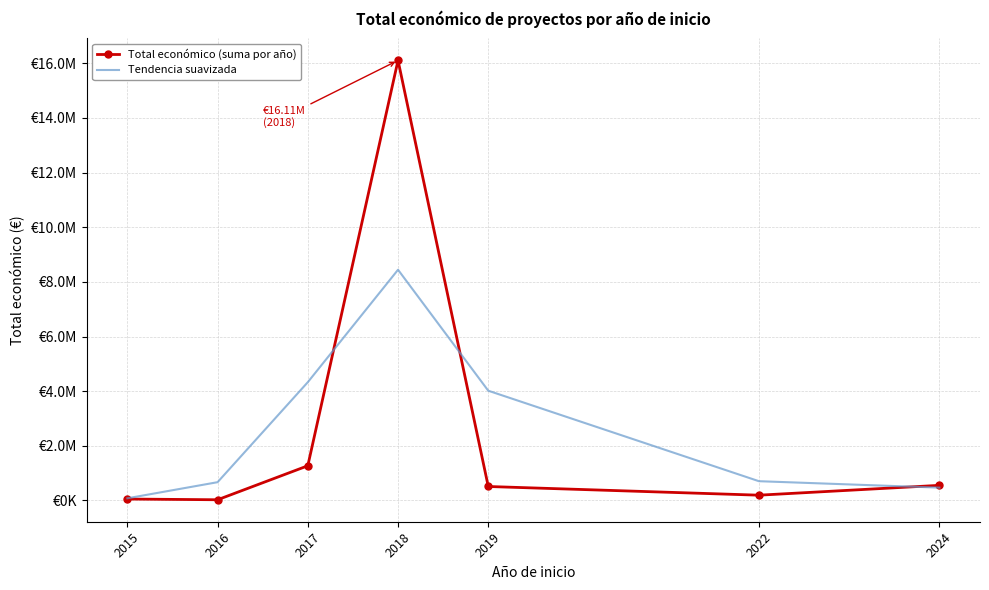

What are all the series names shown in the legend?

Total económico (suma por año), Tendencia suavizada